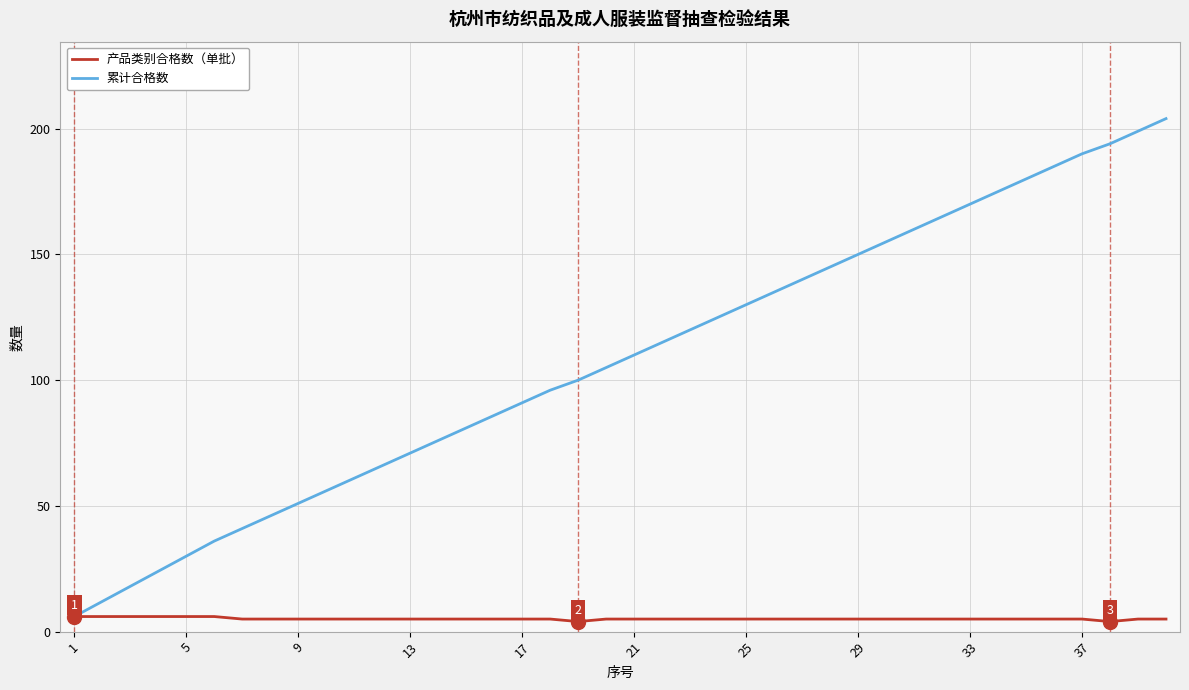

Which series has the largest total across all categories?

累计合格数